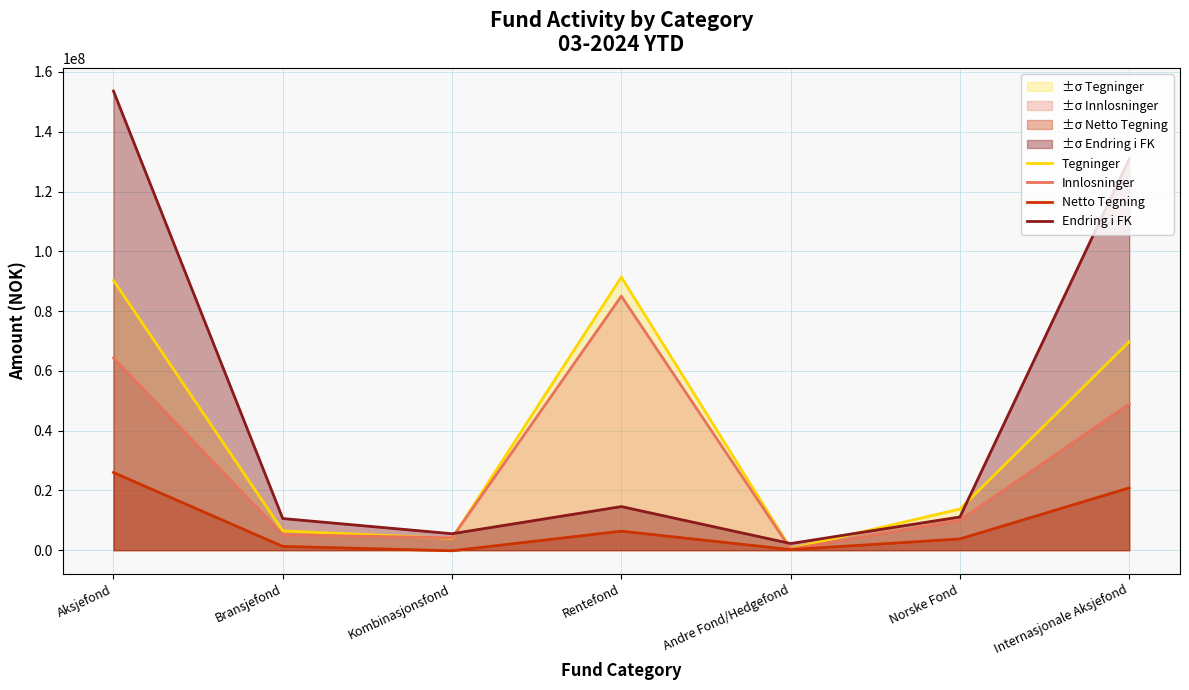

What is the value of the Innlosninger point at the 1st from the left?

64284463.4